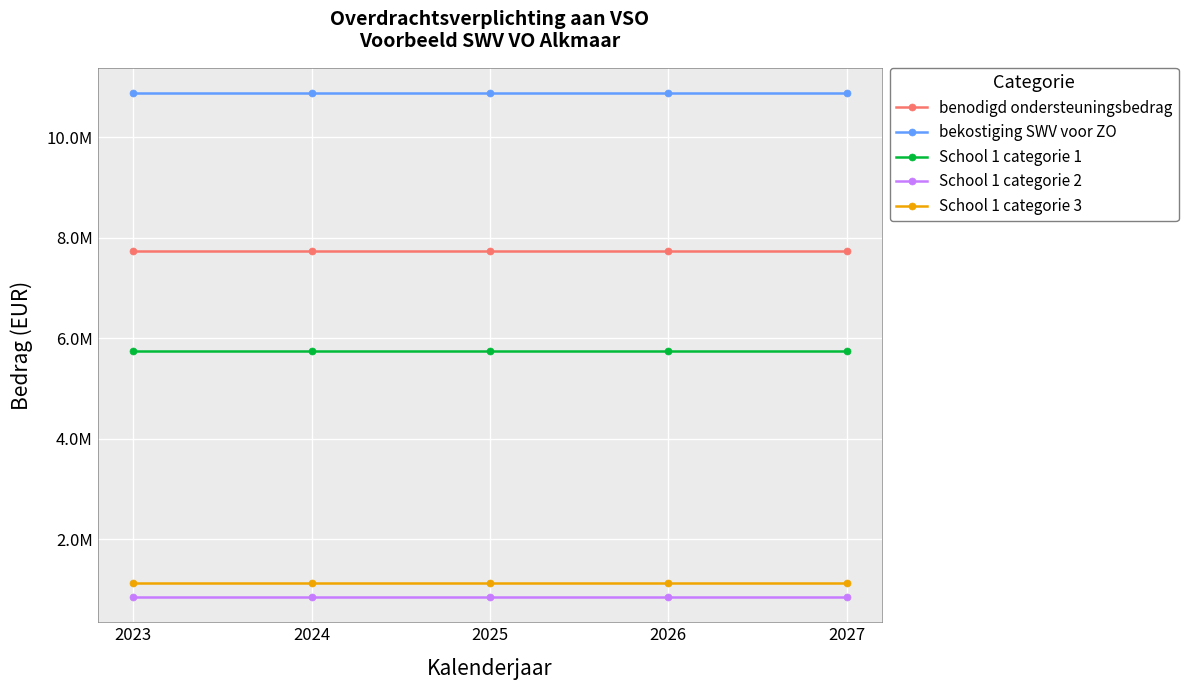

What are all the series names shown in the legend?

benodigd ondersteuningsbedrag, bekostiging SWV voor ZO, School 1 categorie 1, School 1 categorie 2, School 1 categorie 3